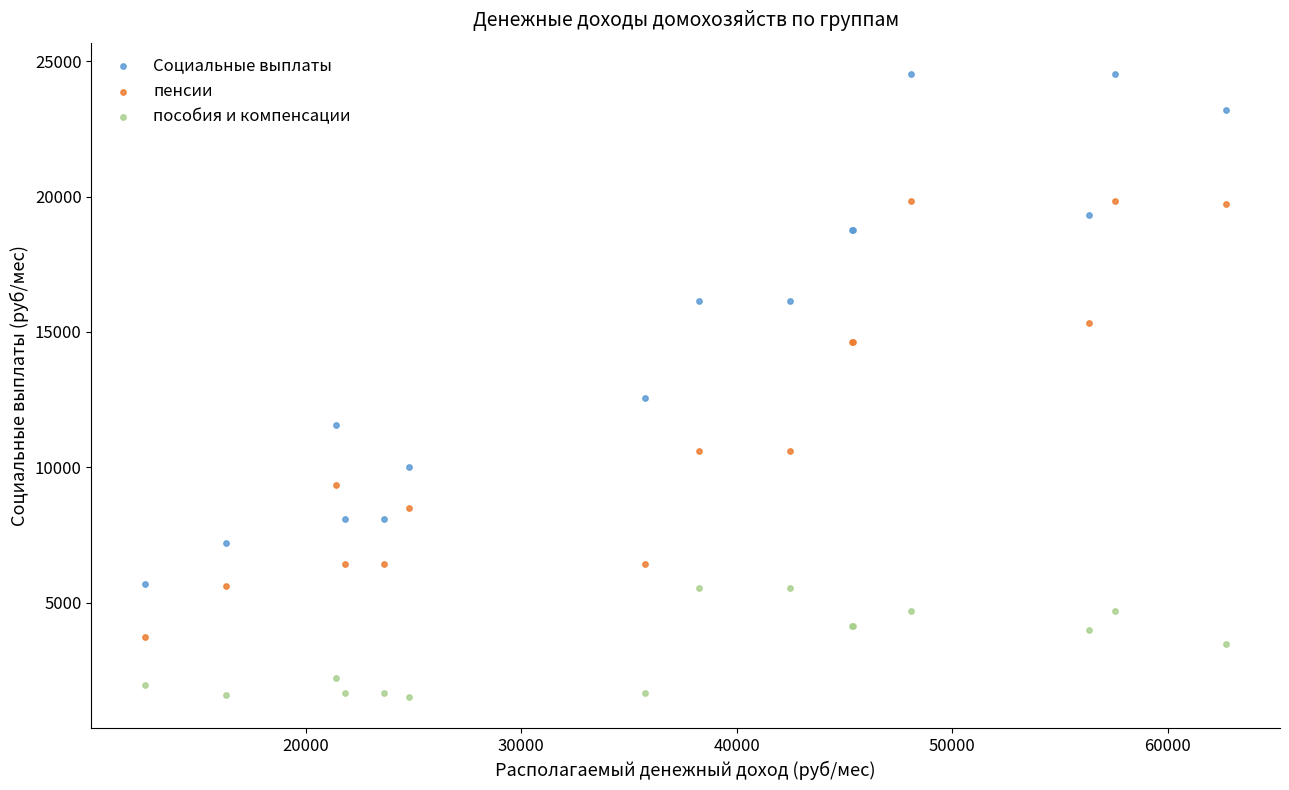

Across all series, what Y value is closest to 13019?

12571.3